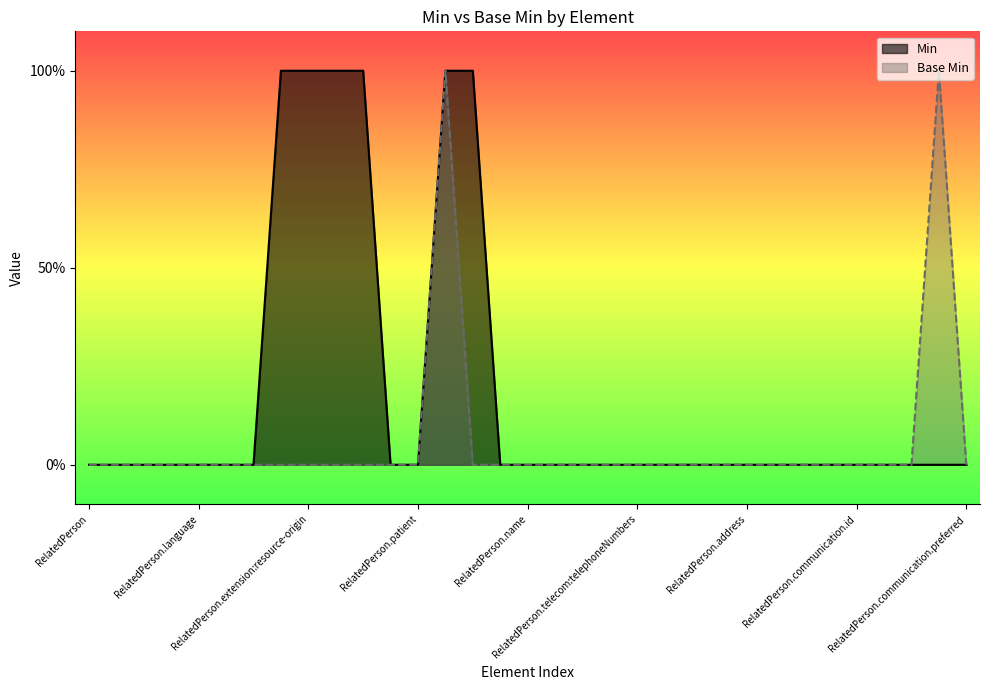

What is the difference between the maximum and minimum values in the Base Min series?

1